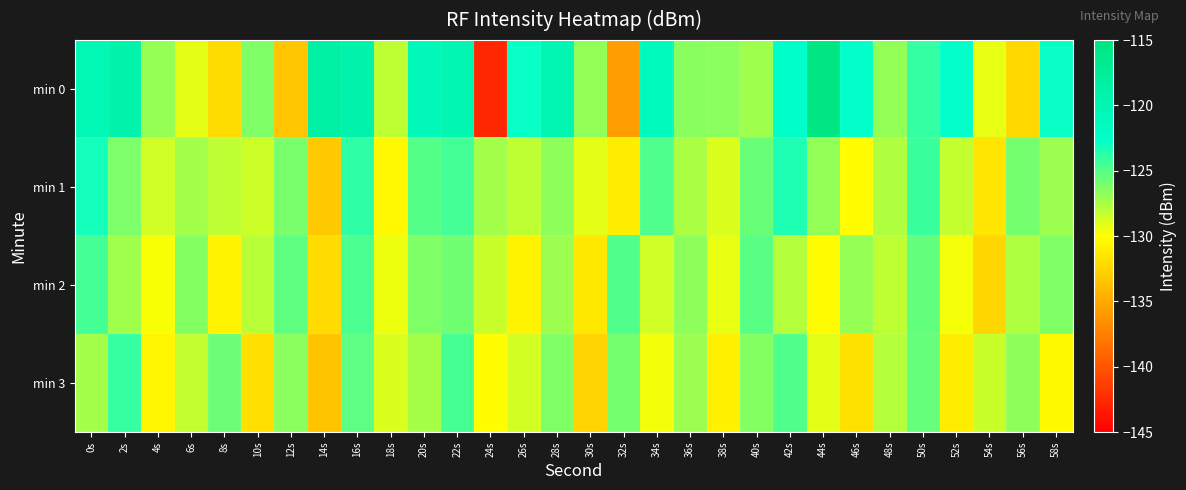

Reading left to right, list all the values displayed in this chart.

min 0: 0s=-120.2	2s=-119.4	4s=-126.9	6s=-129.2	8s=-132.0	10s=-126.2	12s=-133.3	14s=-118.6	16s=-119.2	18s=-128.1	20s=-120.7	22s=-119.9	24s=-142.6	26s=-122.8	28s=-119.9	30s=-126.8	32s=-135.7	34s=-121.1	36s=-126.5	38s=-126.6	40s=-127.1	42s=-122.5	44s=-115.4	46s=-122.6	48s=-126.8	50s=-124.0	52s=-122.6	54s=-129.2	56s=-132.3	58s=-122.8
min 1: 0s=-123.1	2s=-126.1	4s=-128.6	6s=-127.3	8s=-128.1	10s=-128.5	12s=-126.1	14s=-133.1	16s=-123.9	18s=-130.4	20s=-125.0	22s=-124.5	24s=-127.3	26s=-128.1	28s=-126.7	30s=-129.2	32s=-131.0	34s=-124.8	36s=-127.5	38s=-128.9	40s=-125.6	42s=-123.4	44s=-126.8	46s=-130.1	48s=-127.7	50s=-124.2	52s=-128.3	54s=-131.5	56s=-125.9	58s=-127.1
min 2: 0s=-124.5	2s=-127.2	4s=-129.8	6s=-126.4	8s=-130.6	10s=-127.9	12s=-125.3	14s=-132.1	16s=-124.7	18s=-129.5	20s=-126.2	22s=-125.8	24s=-128.4	26s=-130.7	28s=-127.1	30s=-131.3	32s=-124.9	34s=-128.6	36s=-126.7	38s=-129.3	40s=-125.1	42s=-127.8	44s=-130.2	46s=-126.9	48s=-128.1	50s=-125.4	52s=-129.7	54s=-132.4	56s=-127.6	58s=-126.3
min 3: 0s=-127.3	2s=-124.1	4s=-130.5	6s=-128.2	8s=-125.7	10s=-131.8	12s=-126.6	14s=-133.4	16s=-125.2	18s=-128.9	20s=-127.4	22s=-124.6	24s=-130.1	26s=-128.7	28s=-126.3	30s=-132.5	32s=-125.9	34s=-129.6	36s=-127.1	38s=-130.8	40s=-126.4	42s=-124.9	44s=-129.2	46s=-131.7	48s=-127.8	50s=-125.5	52s=-131.0	54s=-128.4	56s=-126.7	58s=-130.3